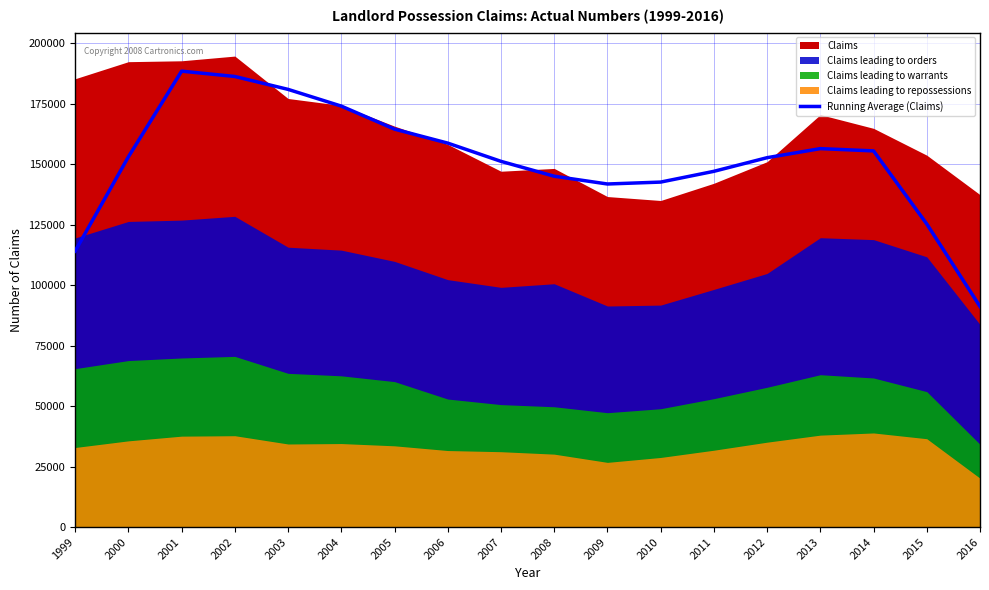

Where is the first local minimum?

2009